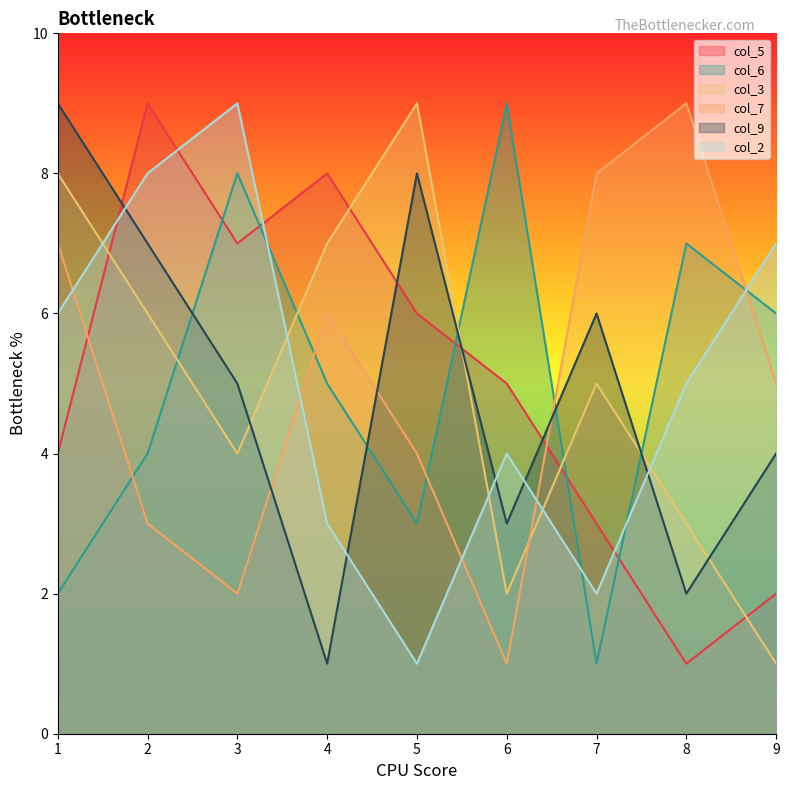

What is the spread (max minus min) of values at 9?

6